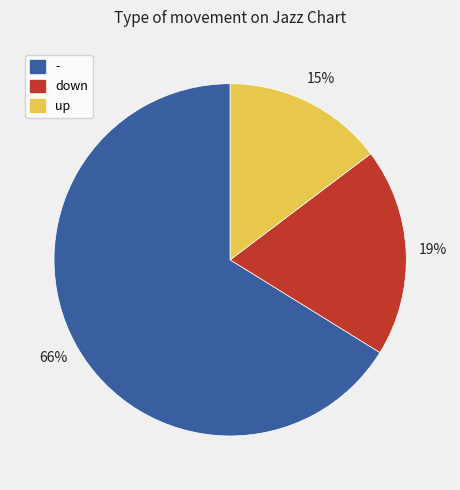

To the nearest percent, what is the average slice percentage?

33%